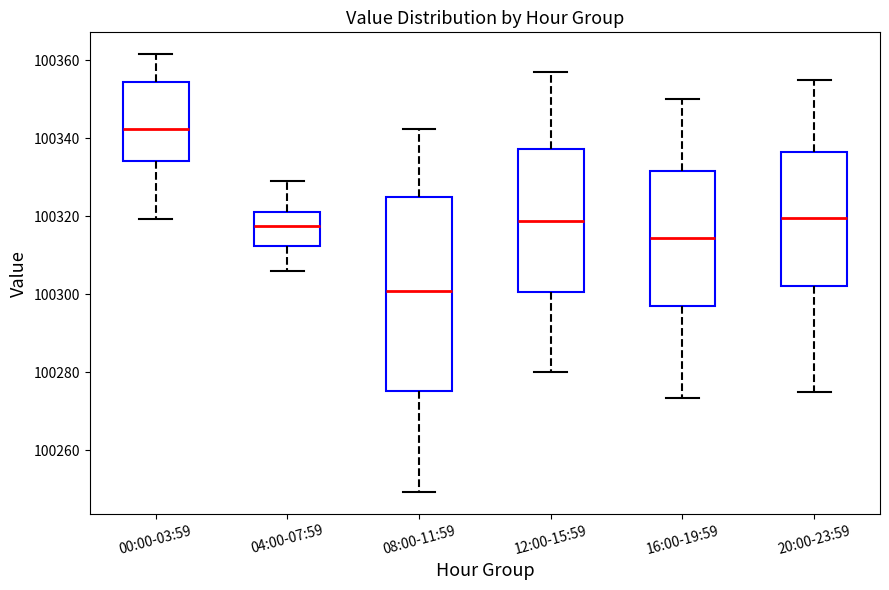

Reading left to right, read every box against the y-axis: the position of its median line, the range the box covers, and the ends of its whiskers. The values are not printed on the chart, so give them approximately, as read against the axis.

00:00-03:59: median 100342, box 100334 to 100354, whiskers 100320 to 100362
04:00-07:59: median 100318, box 100312 to 100320, whiskers 100306 to 100330
08:00-11:59: median 100300, box 100276 to 100324, whiskers 100250 to 100342
12:00-15:59: median 100318, box 100300 to 100338, whiskers 100280 to 100358
16:00-19:59: median 100314, box 100298 to 100332, whiskers 100274 to 100350
20:00-23:59: median 100320, box 100302 to 100336, whiskers 100276 to 100356